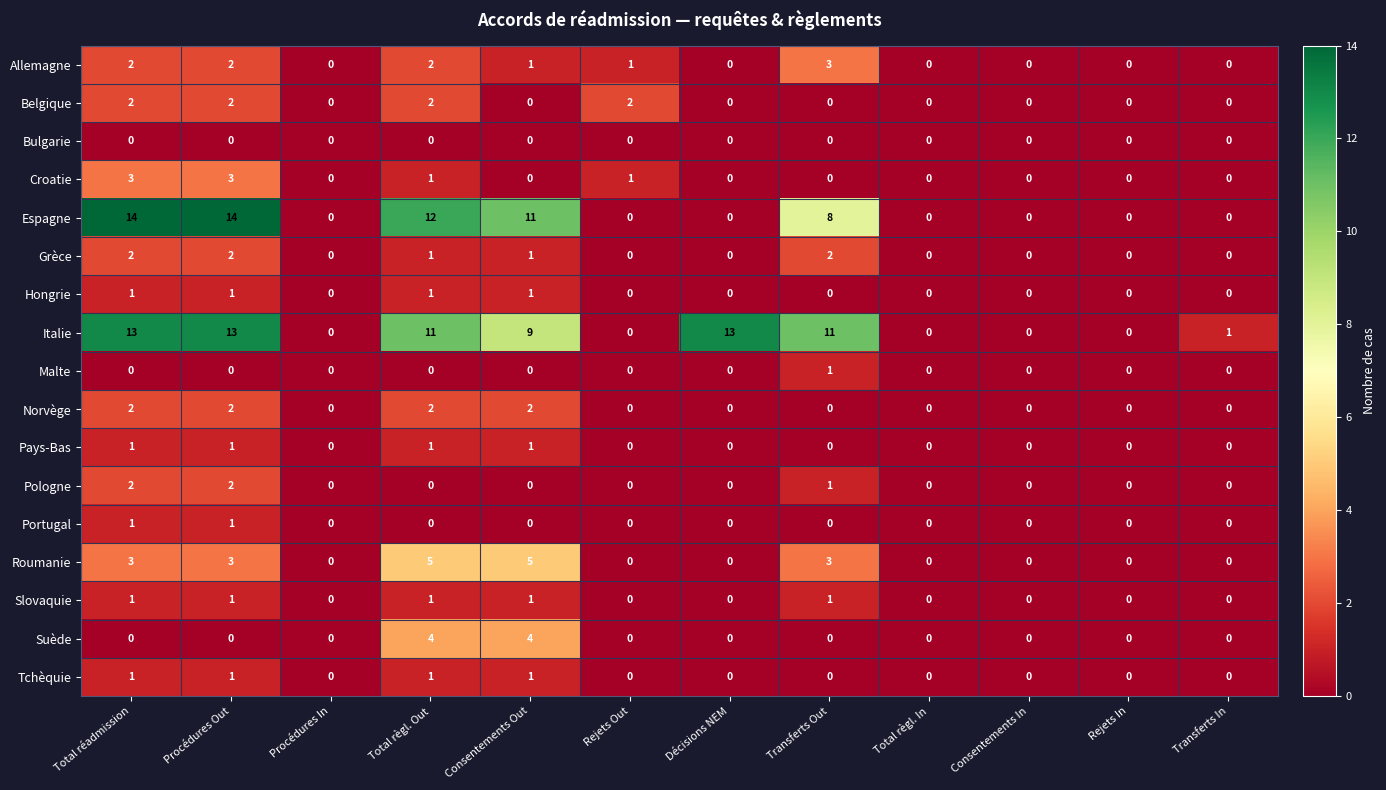

How many values in Roumanie are above zero?

5